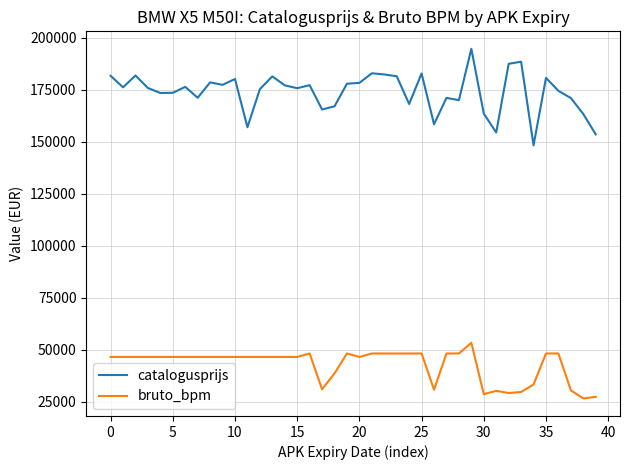

What is the difference between the maximum and minimum values in the catalogusprijs series?

46442